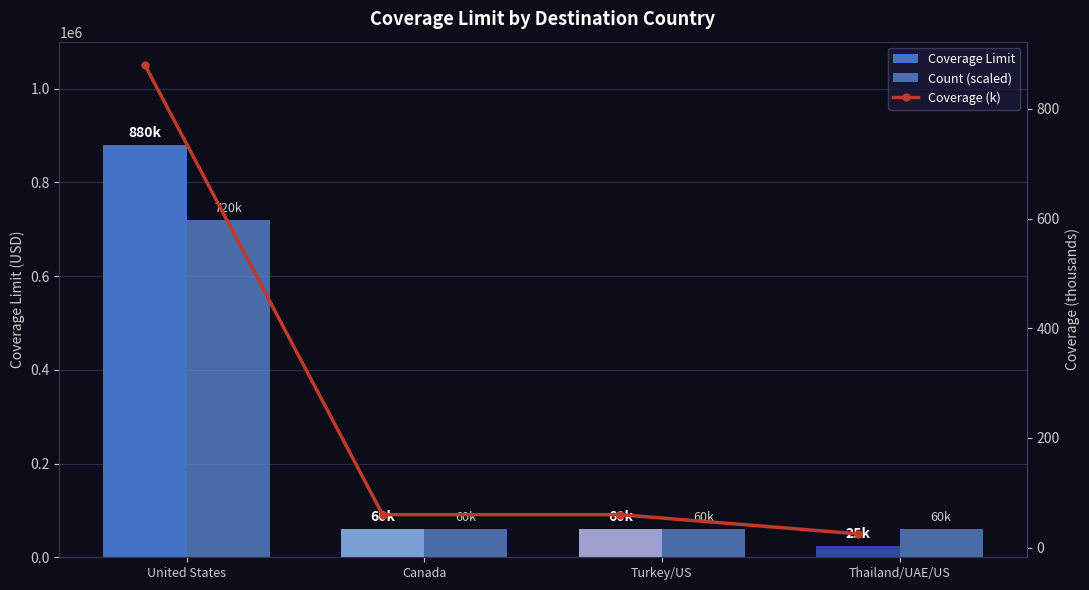

How many categories are shown in the chart?

4